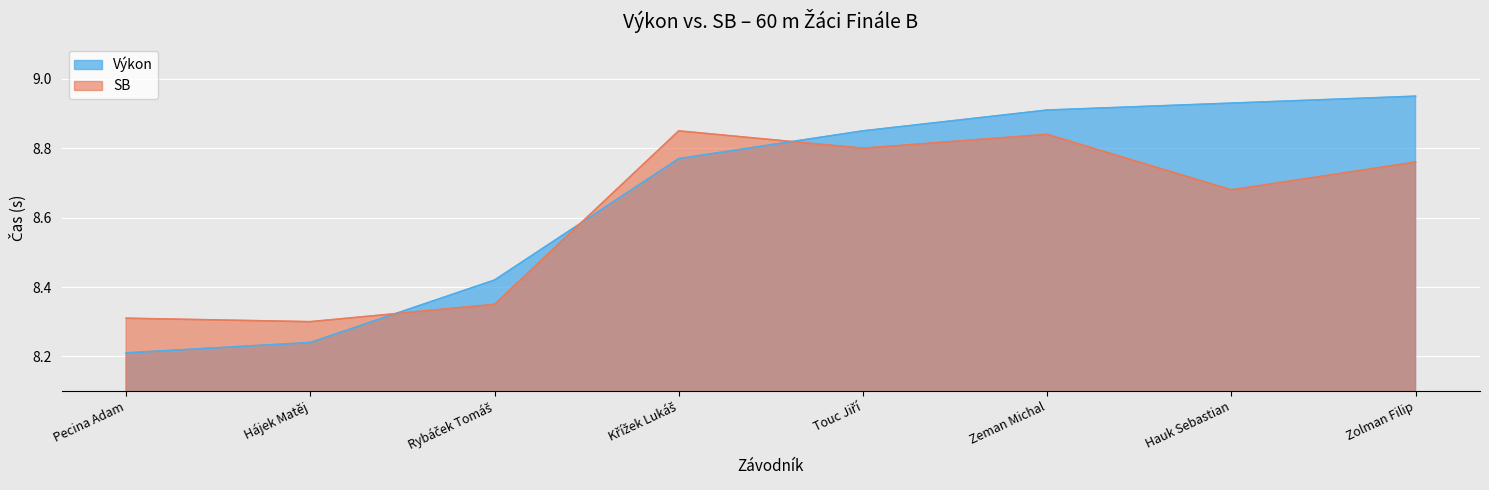

What is the difference between the maximum and minimum values in the Výkon series?

0.7